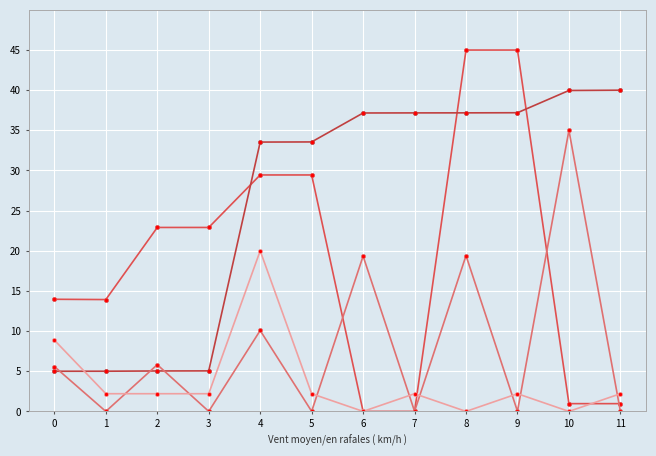

How many lines are shown in the chart?

4